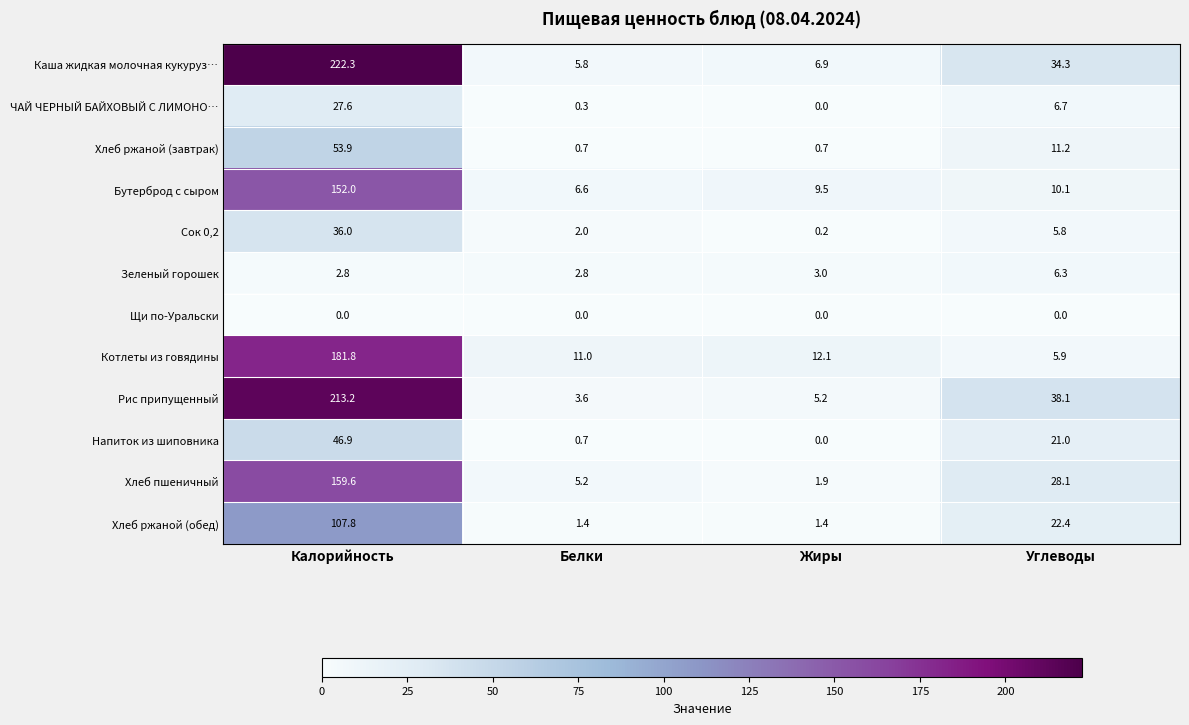

What is the highest value of the Хлеб пшеничный series?

159.6